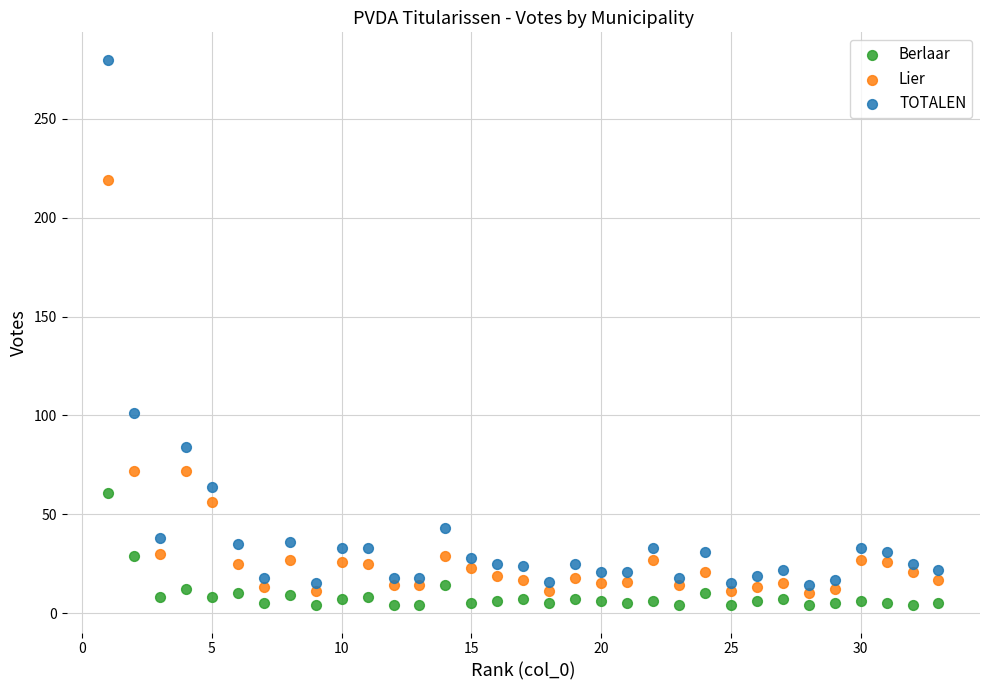

Across all series, what Y value is closest to 142?

101